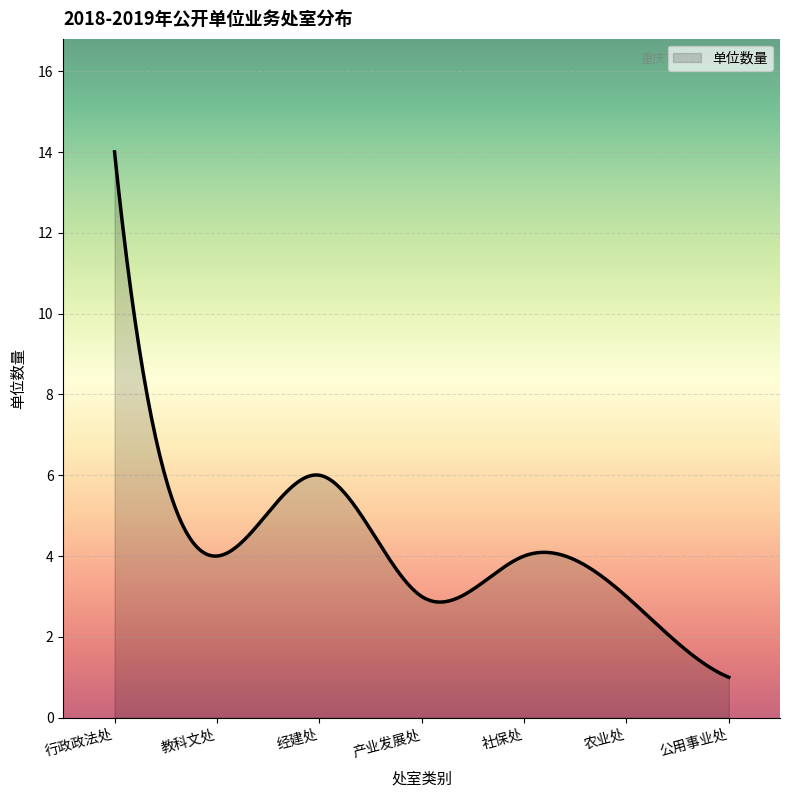

What is the difference between the maximum and minimum values?

13.0